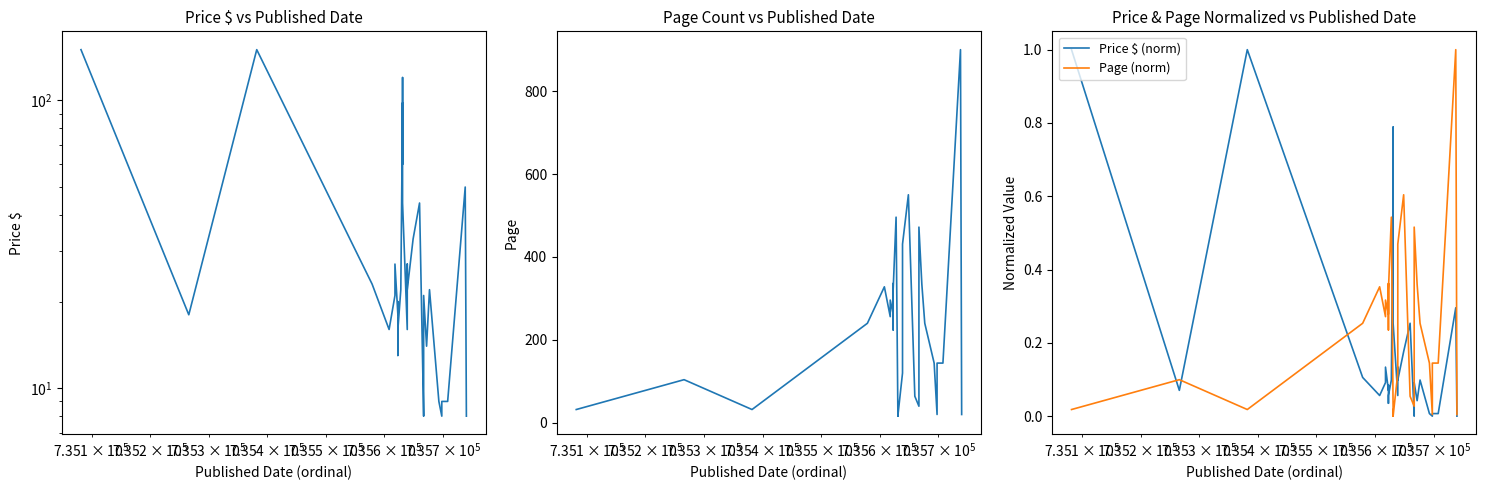

Which series has the widest spread of values?

Page